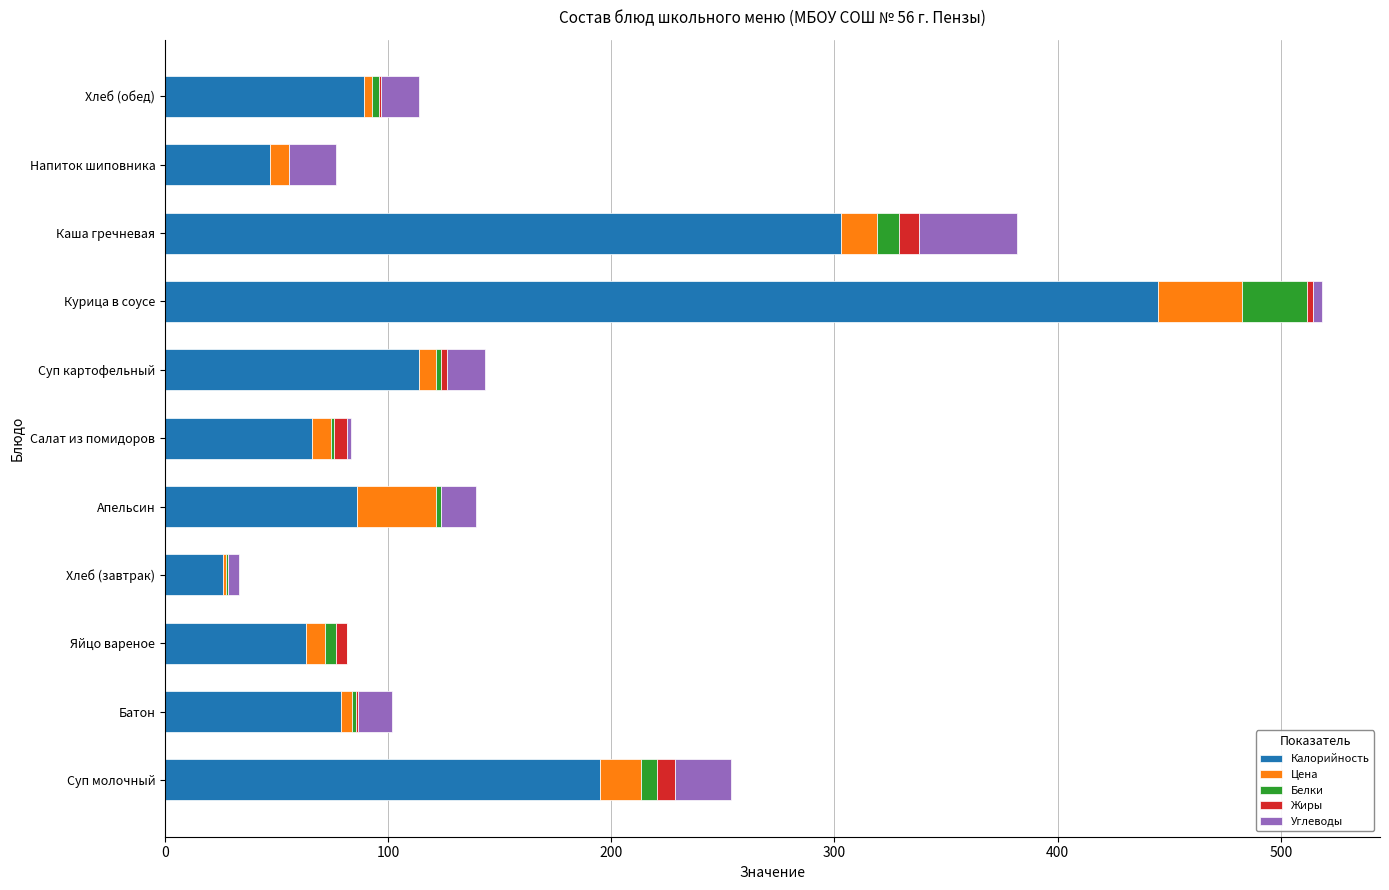

The value of Калорийность at Яйцо вареное is 63.0. True or false?

True